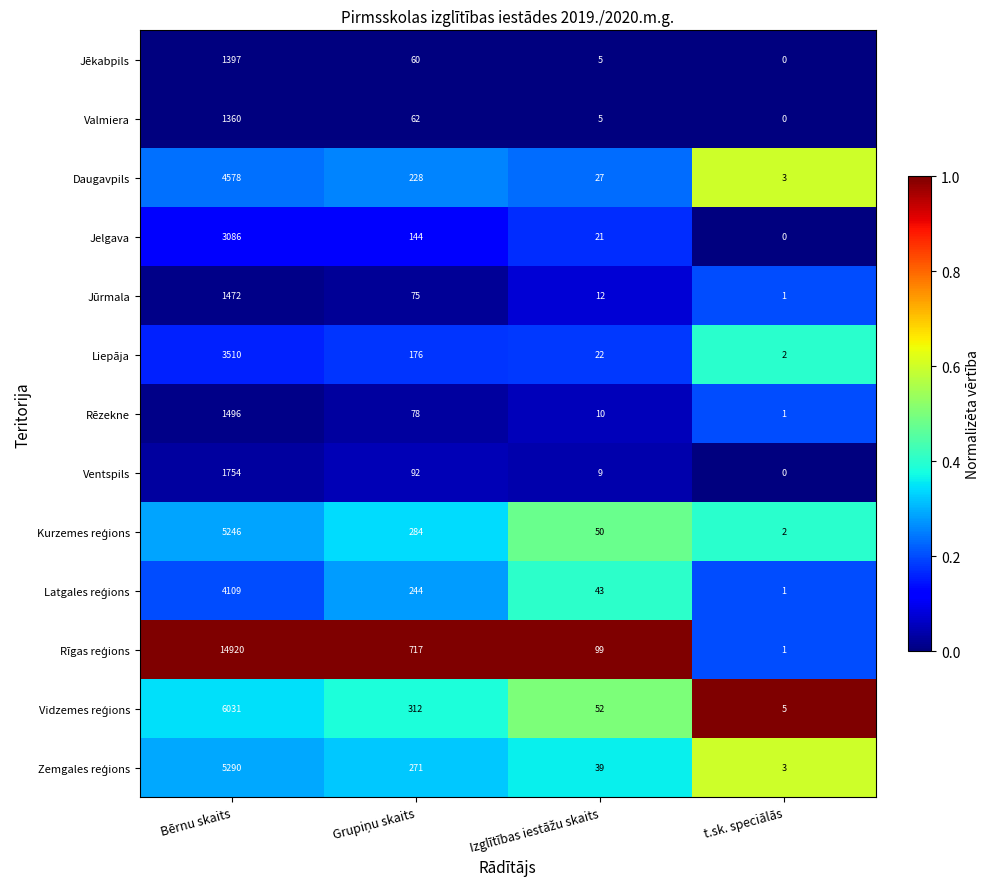

What is the spread (max minus min) of values at Bērnu skaits?

13560